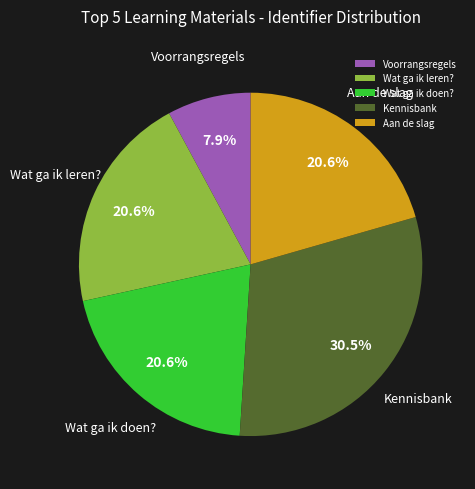

How many slices are in this pie chart?

5